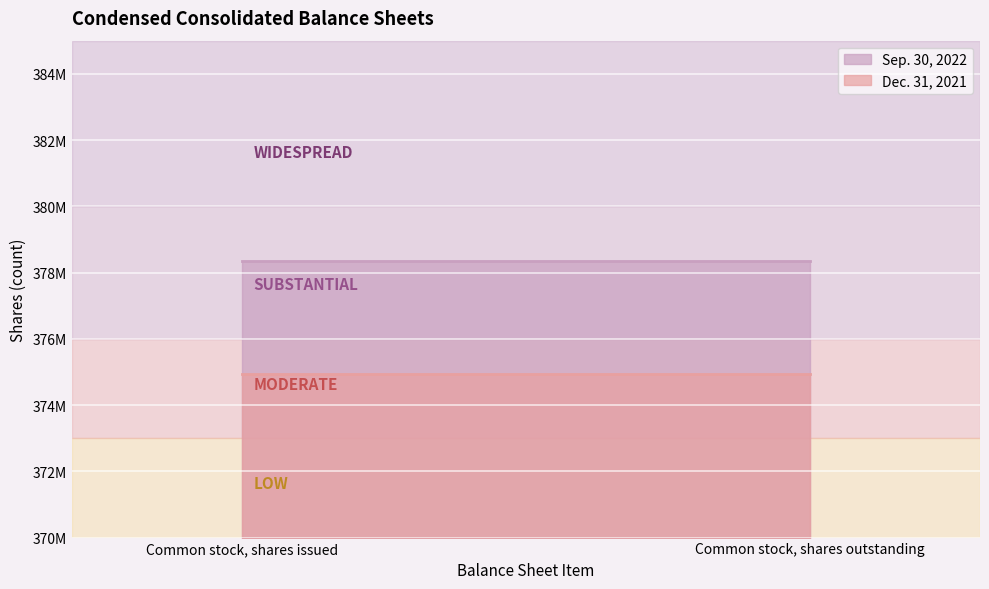

At which label is Sep. 30, 2022 closest to 378346260?

Common stock, shares issued